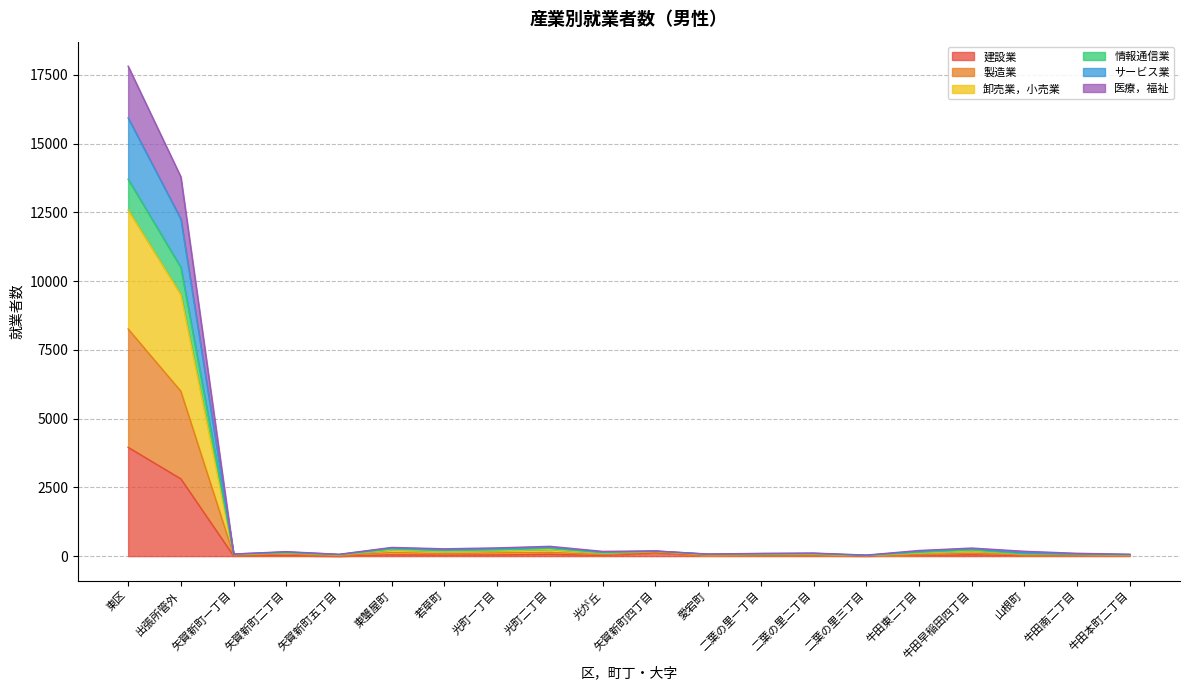

At how many categories does at least one series exceed 11331?

2